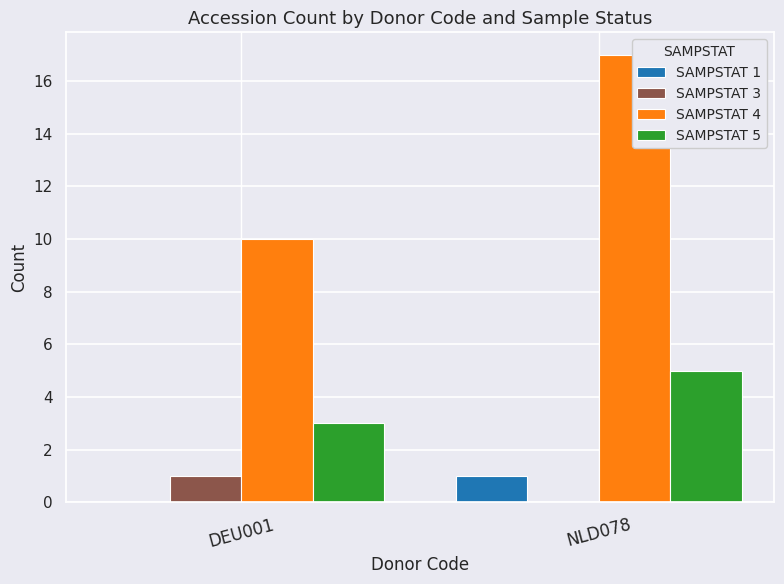

Reading right to left, extract all data points from this chart.

SAMPSTAT 1: 1	0
SAMPSTAT 3: 0	1
SAMPSTAT 4: 17	10
SAMPSTAT 5: 5	3